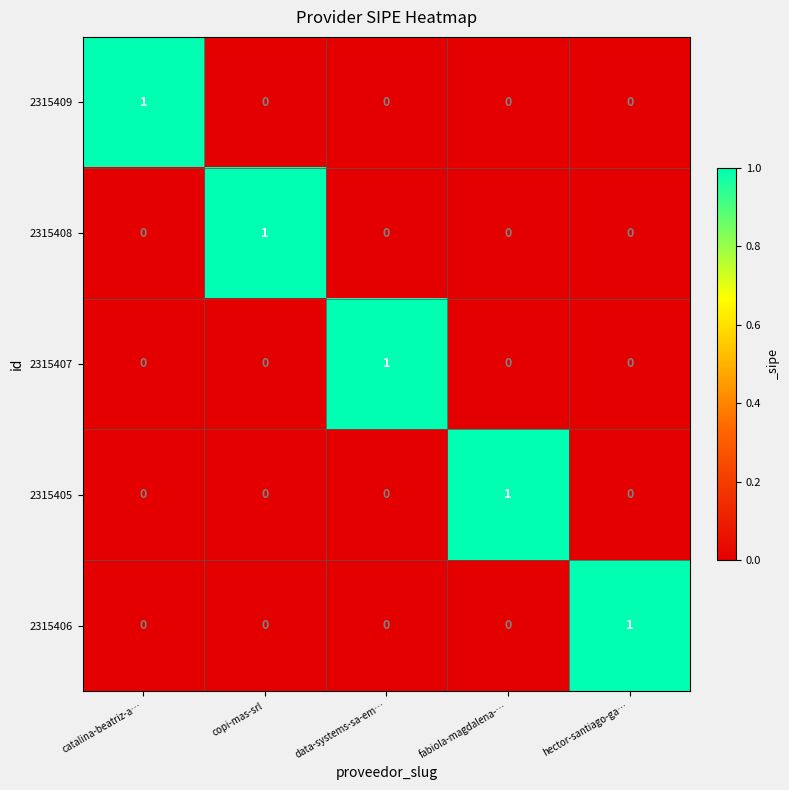

The 2315409 series shows 1 at catalina-beatriz-a…. True or false?

True